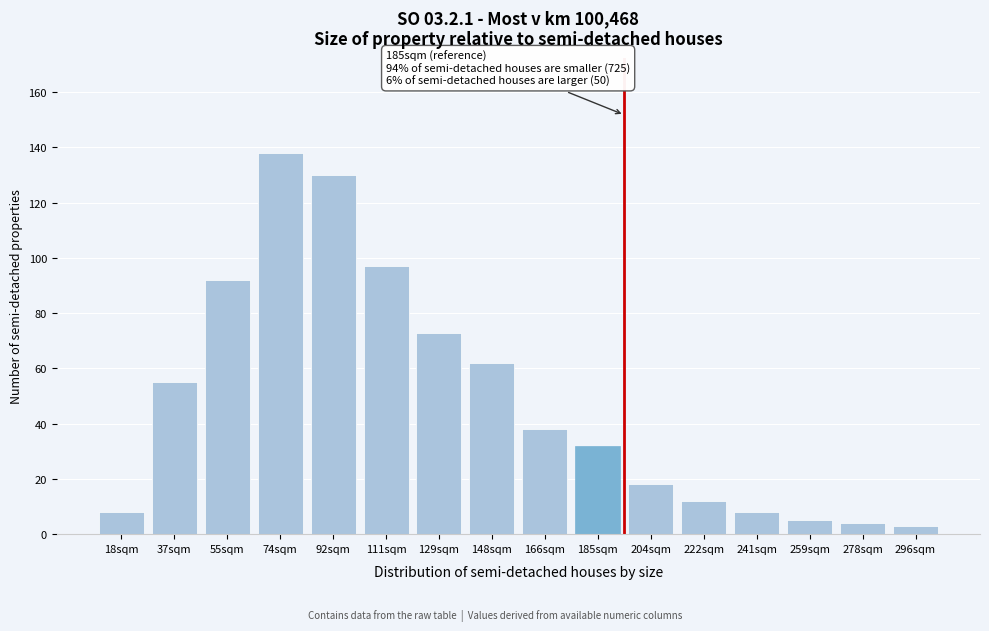

Reading left to right, extract all data points from this chart.

18sqm=8	37sqm=55	55sqm=92	74sqm=138	92sqm=130	111sqm=97	129sqm=73	148sqm=62	166sqm=38	185sqm=32	204sqm=18	222sqm=12	241sqm=8	259sqm=5	278sqm=4	296sqm=3